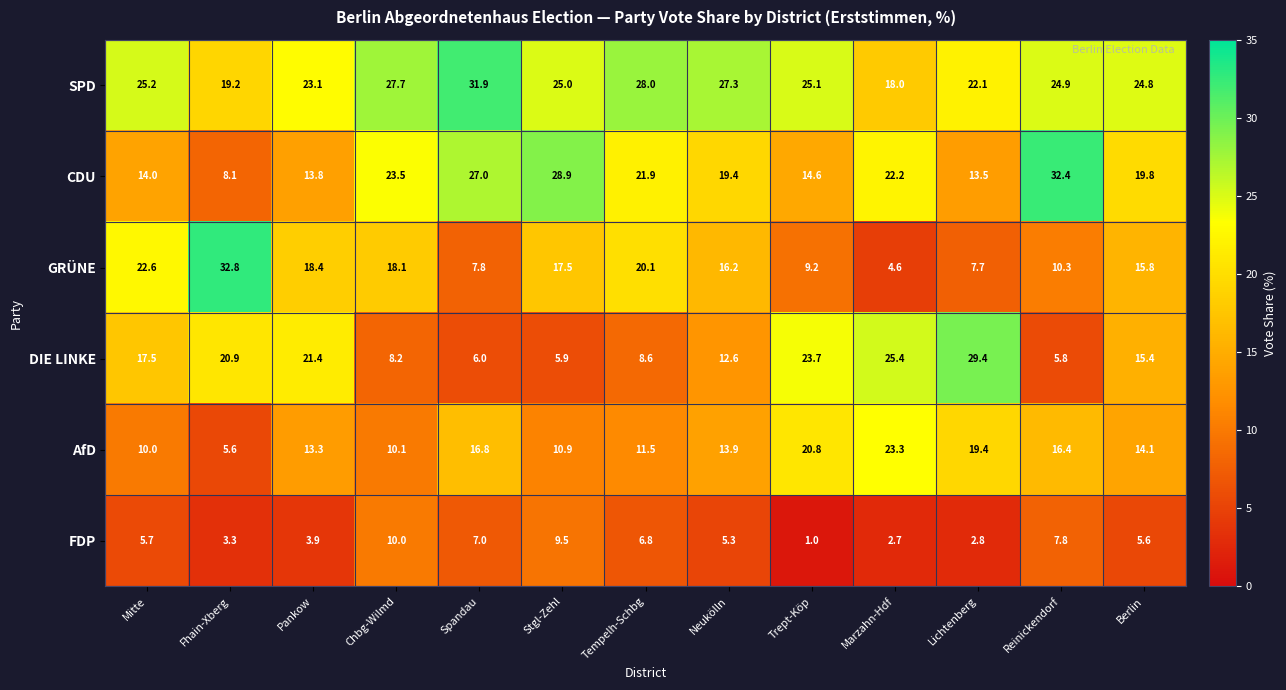

Which series has the largest range (max minus min)?

GRÜNE